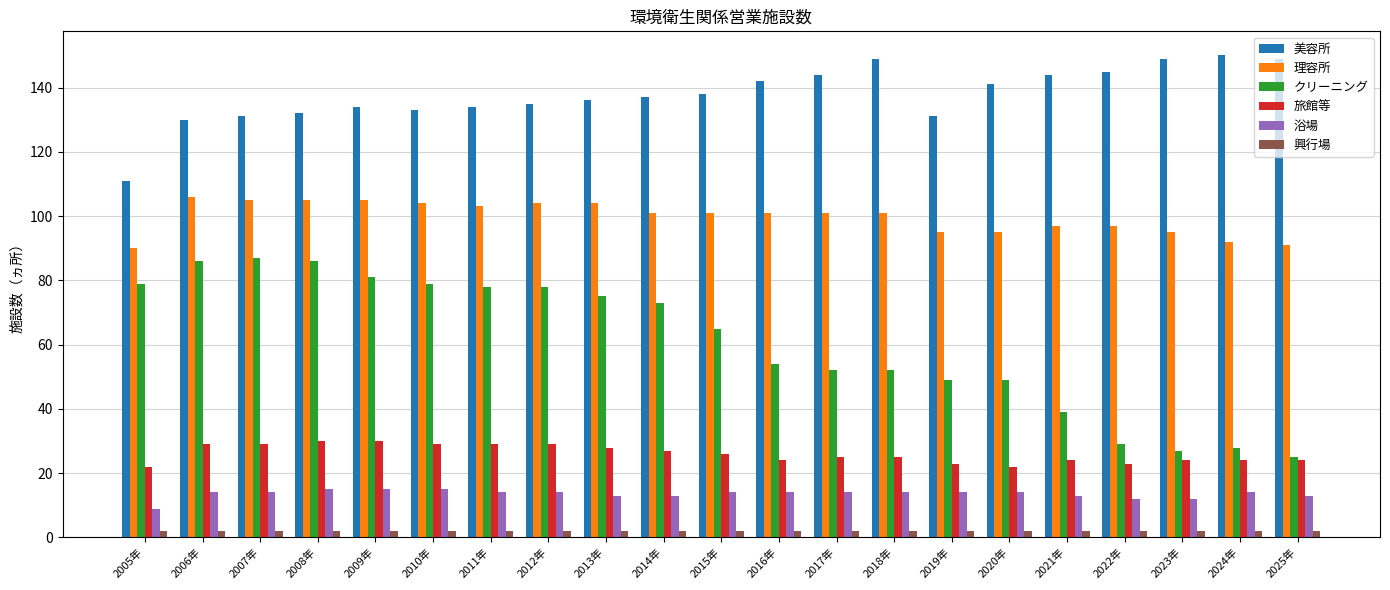

Which series has the largest range (max minus min)?

クリーニング